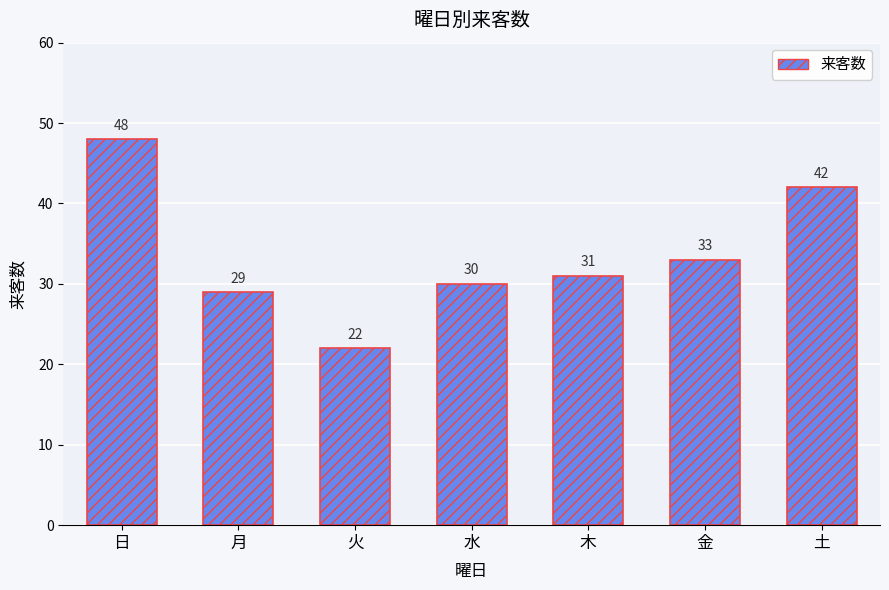

Reading left to right, transcribe all the data shown in this chart.

48	29	22	30	31	33	42